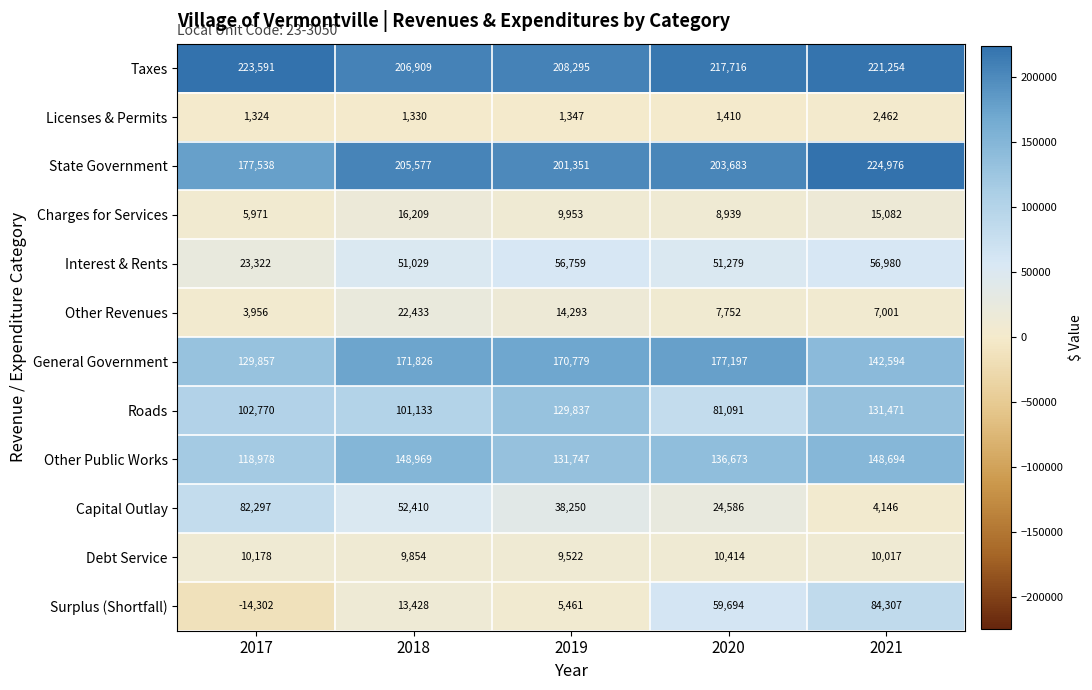

The value of Taxes at 2017 is 298027. True or false?

False